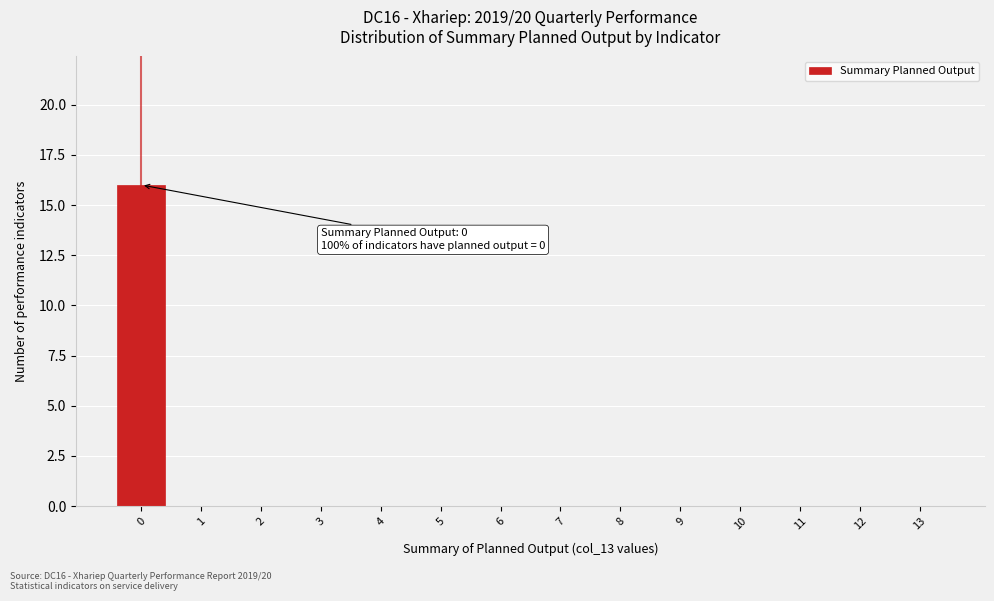

Reading right to left, what are all the values shown in this chart?

13=0	12=0	11=0	10=0	9=0	8=0	7=0	6=0	5=0	4=0	3=0	2=0	1=0	0=16